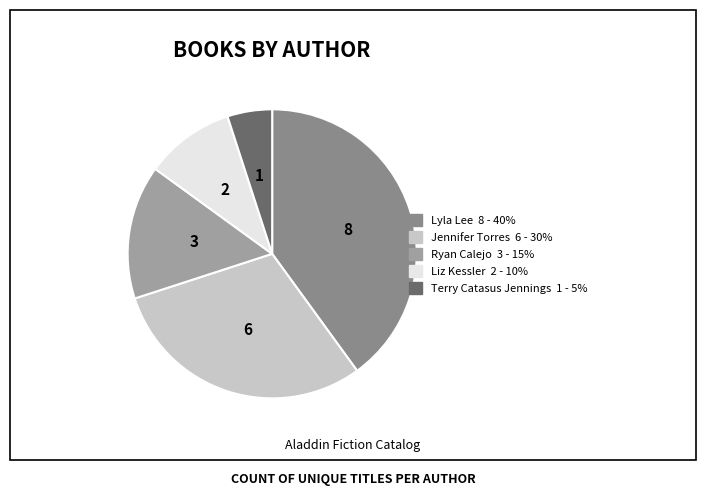

Count the number of slices in the pie.

5